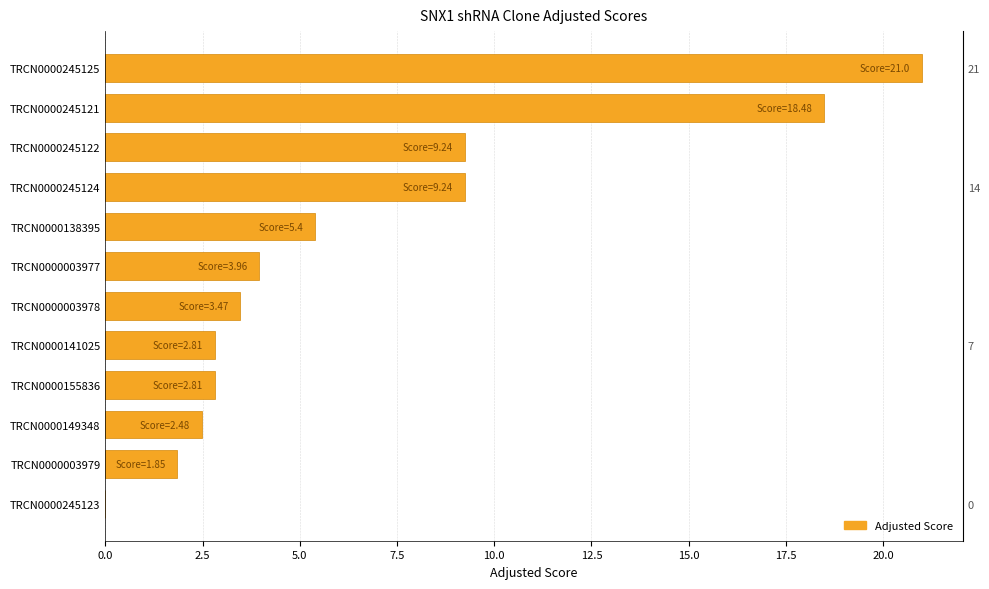

Count the number of categories in the chart.

12